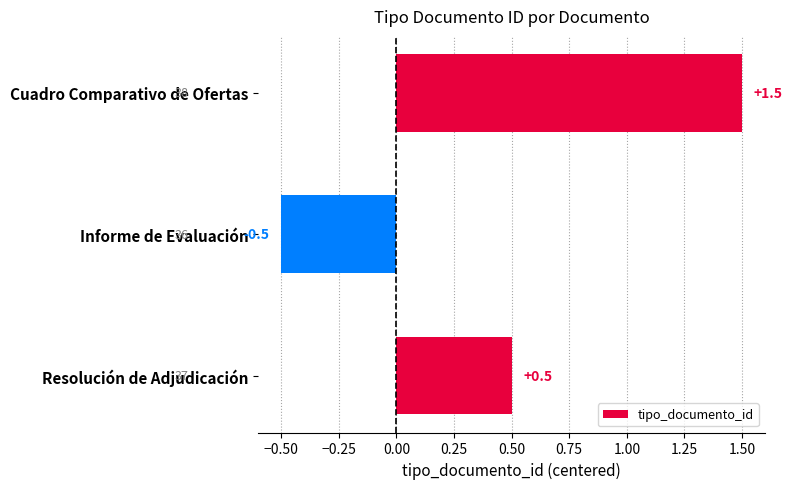

The chart shows a value of -0.3 at Informe de Evaluación. True or false?

False